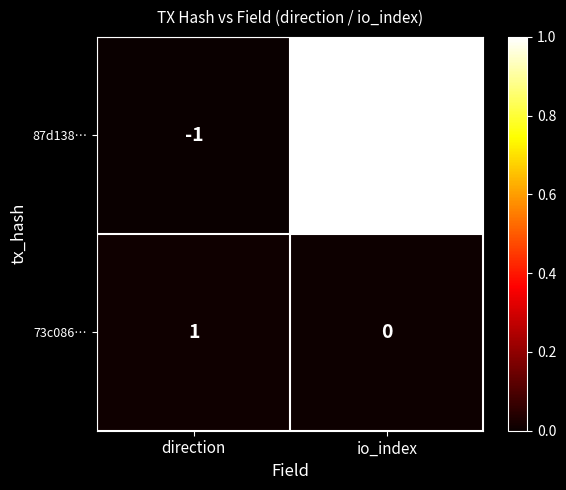

The value of 73c086… at io_index is -1. True or false?

False